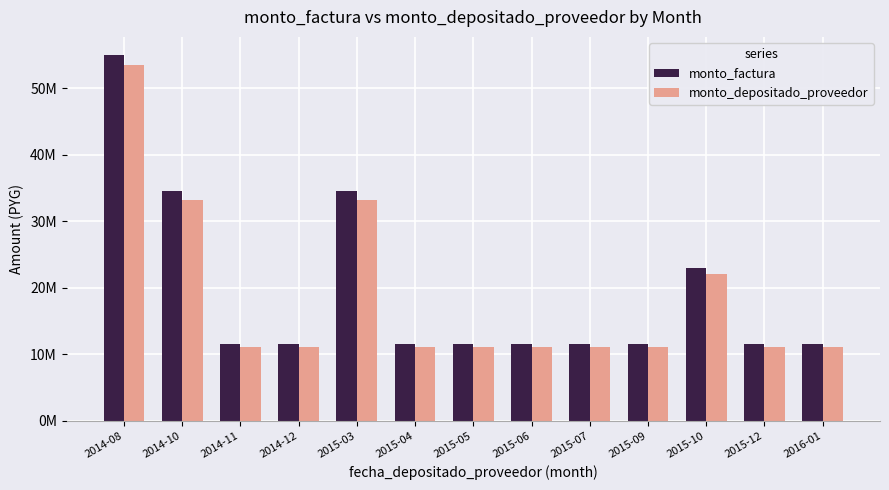

Between 2015-06 and 2014-08, which is larger?

2014-08